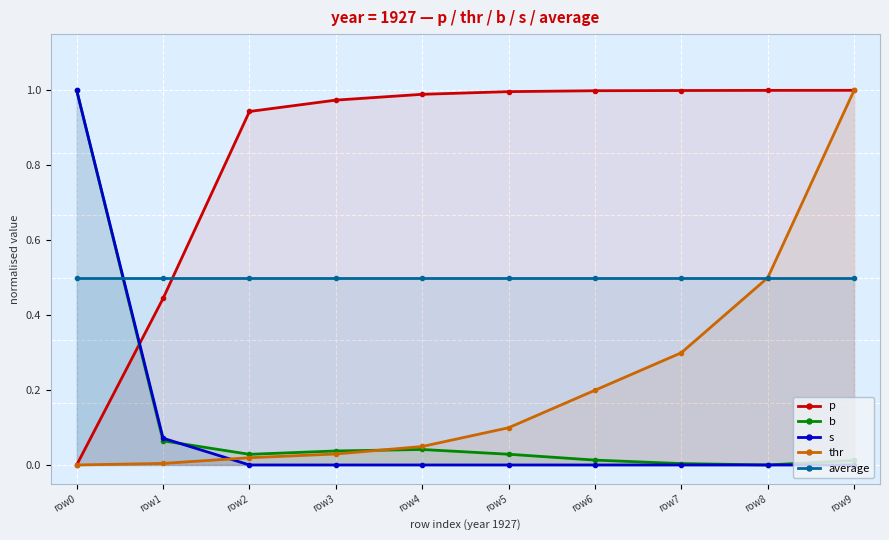

How many times do s and average cross each other?

1